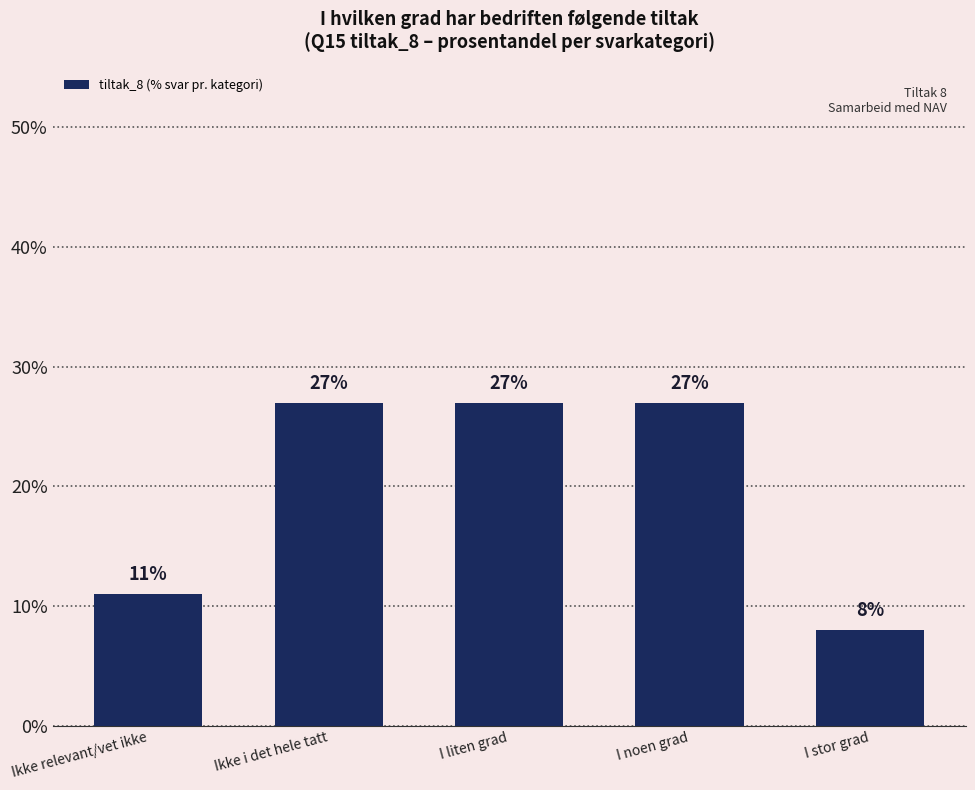

Is it true that the value at I liten grad is 15?

False